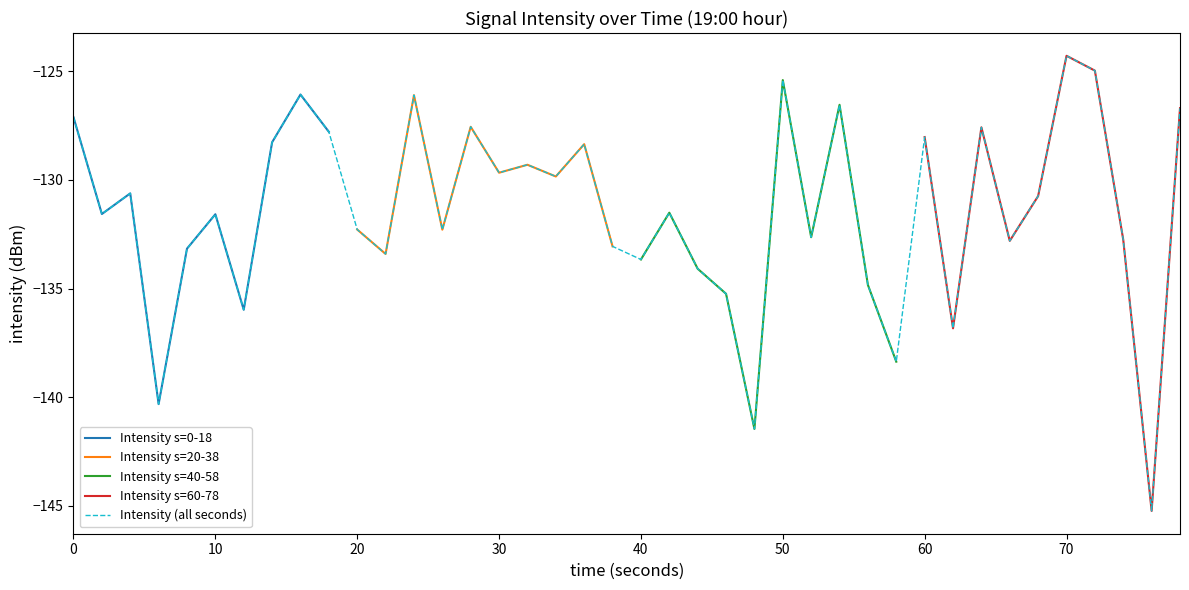

What is the minimum value shown in the chart?

-145.2